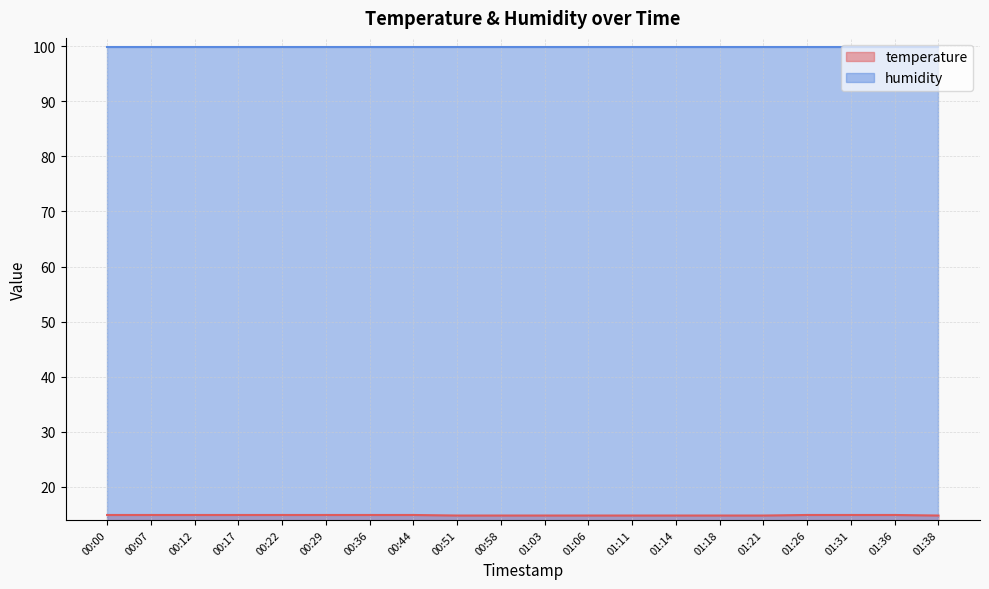

What is the value of the 15th point from the left?

14.8